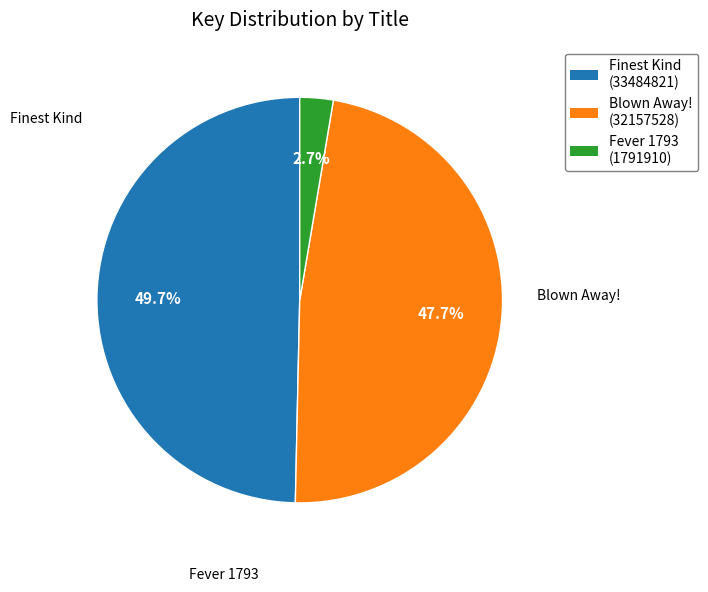

Count the number of slices in the pie.

3